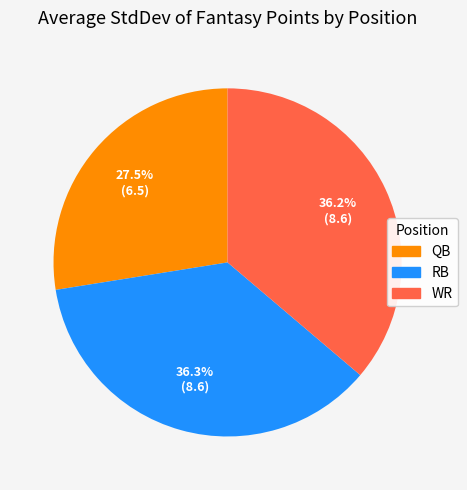

Does any single category account for the majority?

No